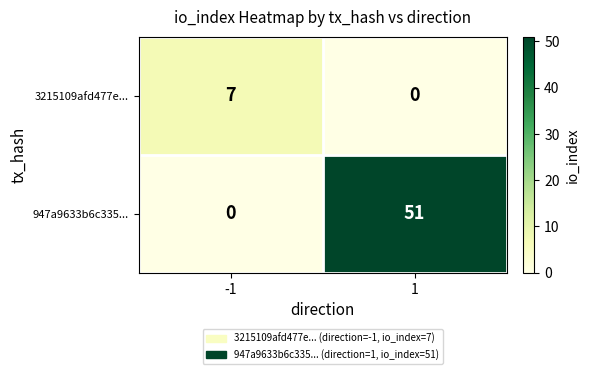

Count the number of categories in the chart.

2